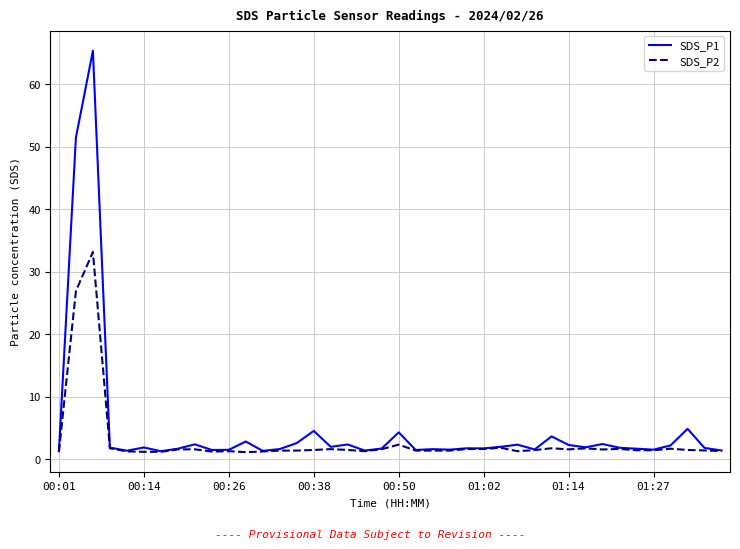

Which series has the widest spread of values?

SDS_P1